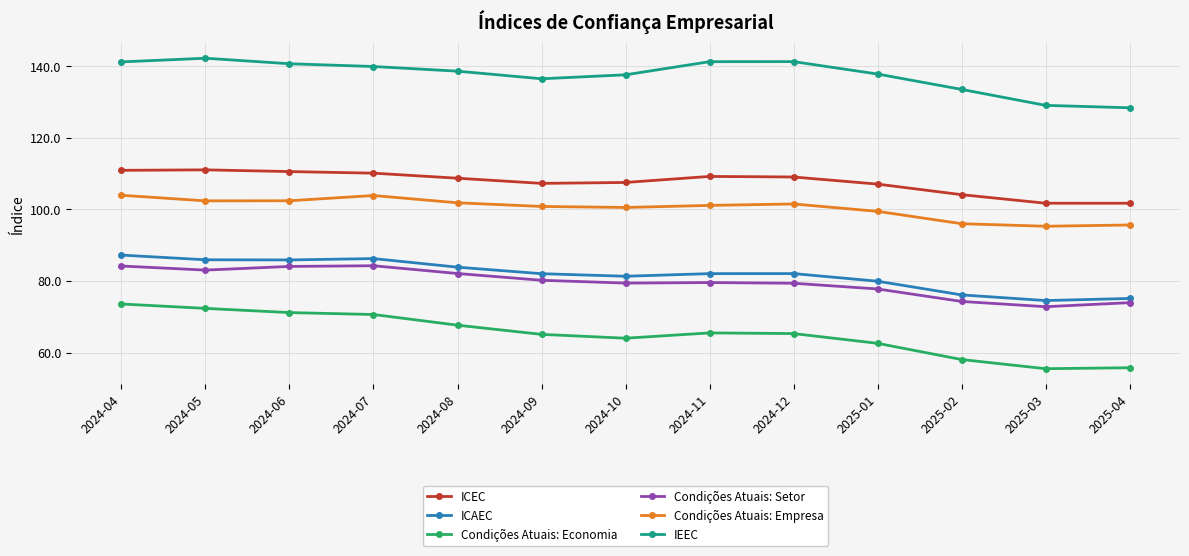

True or false: Condições Atuais: Setor has more than 2 interior local peaks.

False